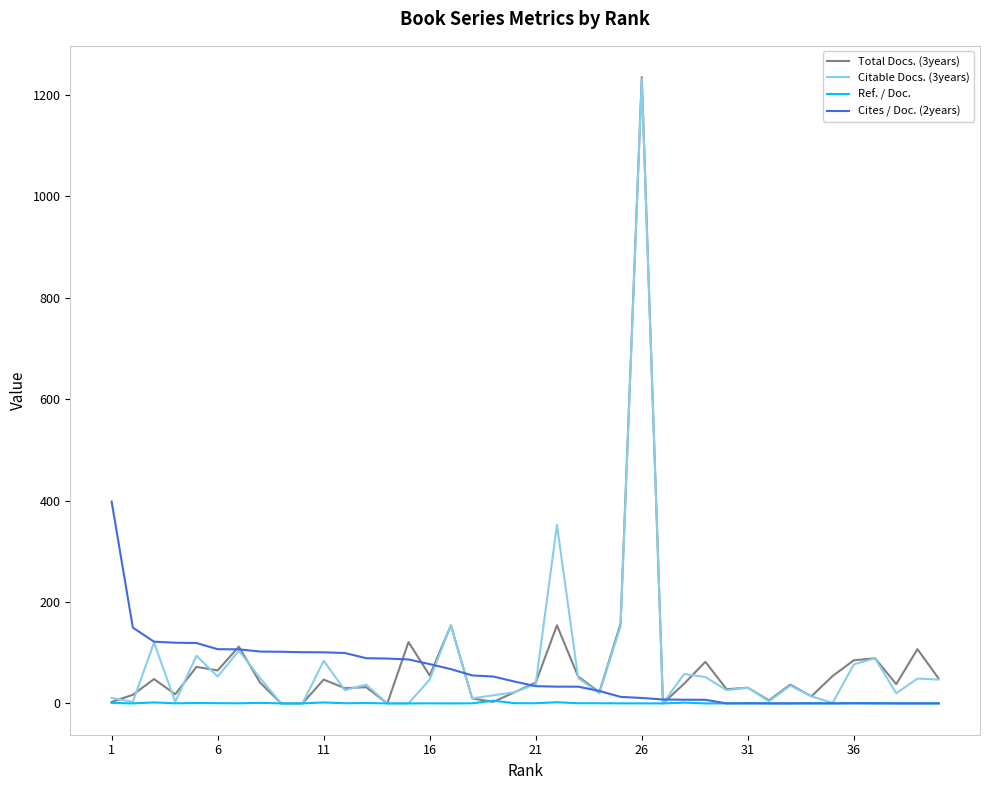

Is this an area chart (filled region under the line)?

No